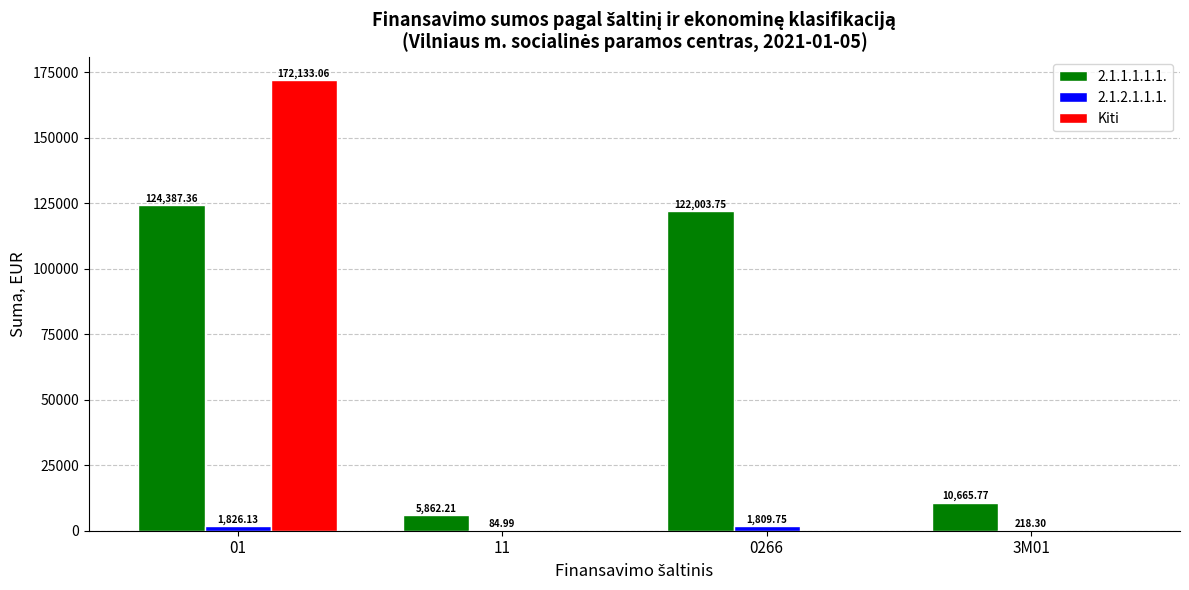

What is the sum of all 2.1.2.1.1.1. values?

3939.2